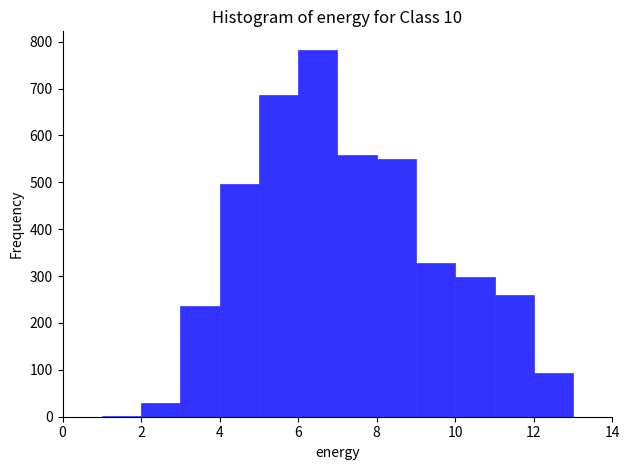

Over which range of the x-axis is the bar tallest?

6 to 7